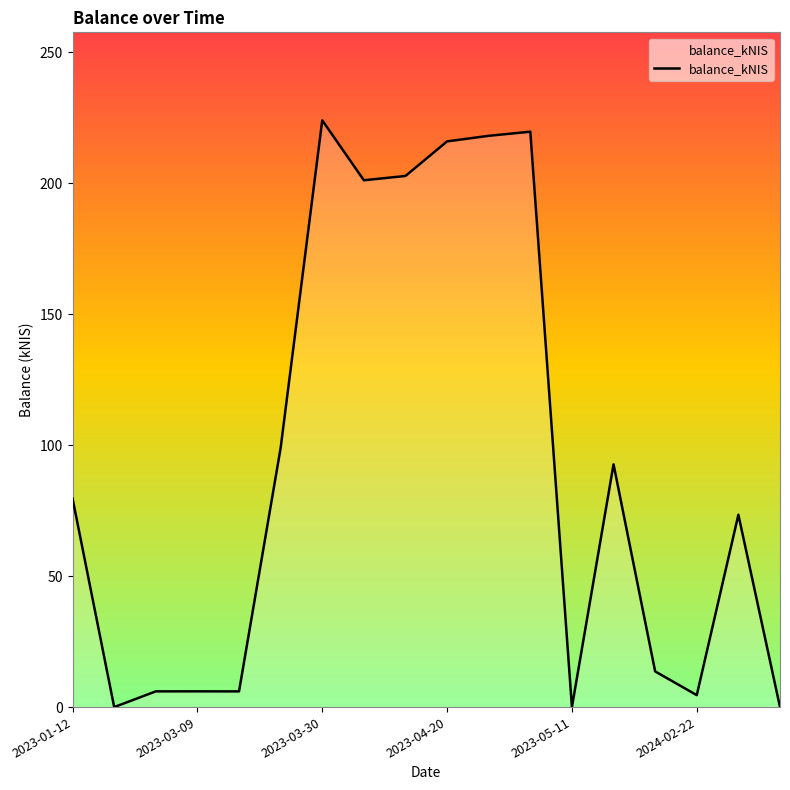

What is the greatest value displayed?

223.9